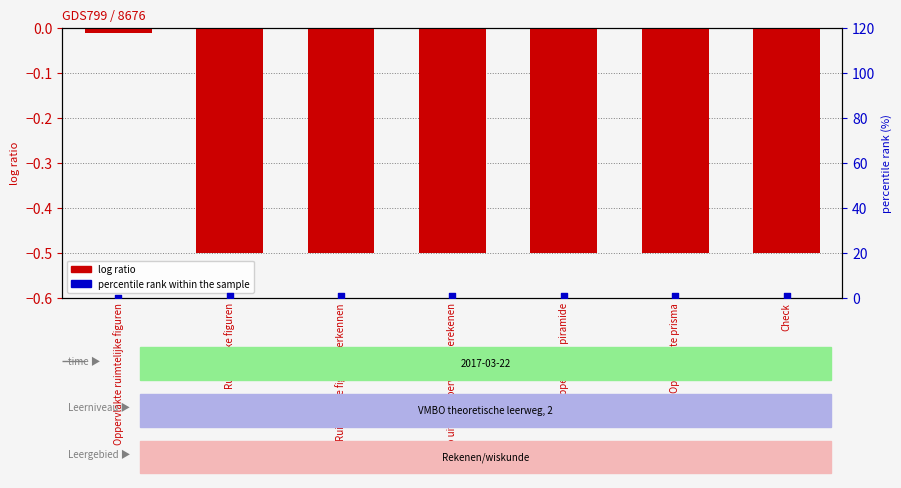

Which series contains the highest Y value?

percentile rank within the sample